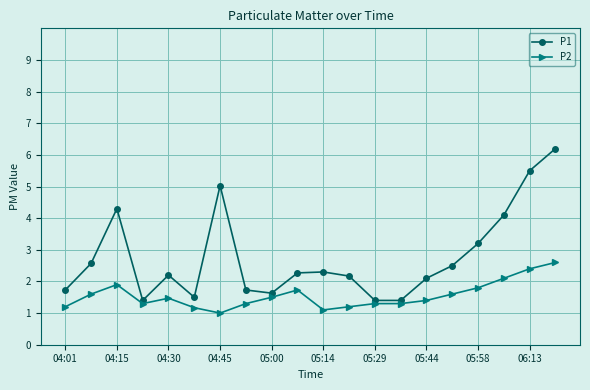

What is the maximum value for P2?

2.6